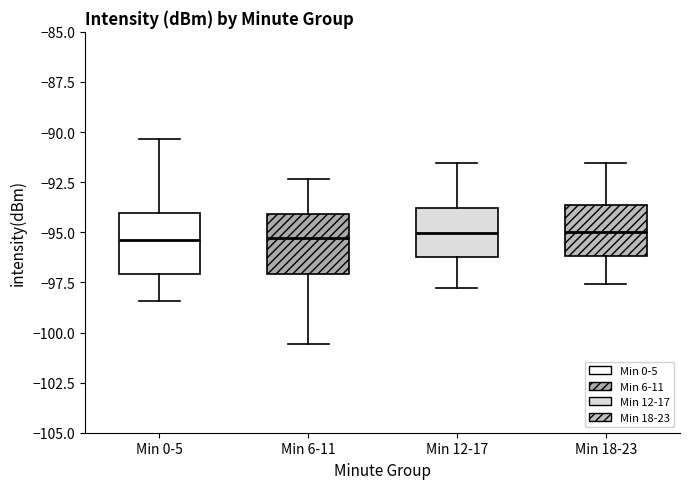

Reading left to right, transcribe this box plot: for each box, give where its median line is, the range the box spans, and where its two whiskers end, as read against the y-axis. The values are not printed on the chart, so give them approximately, as read against the axis.

Min 0-5: median -95.5, box -97.0 to -94.0, whiskers -98.5 to -90.5
Min 6-11: median -95.5, box -97.0 to -94.0, whiskers -100.5 to -92.5
Min 12-17: median -95.0, box -96.0 to -94.0, whiskers -98.0 to -91.5
Min 18-23: median -95.0, box -96.0 to -93.5, whiskers -97.5 to -91.5